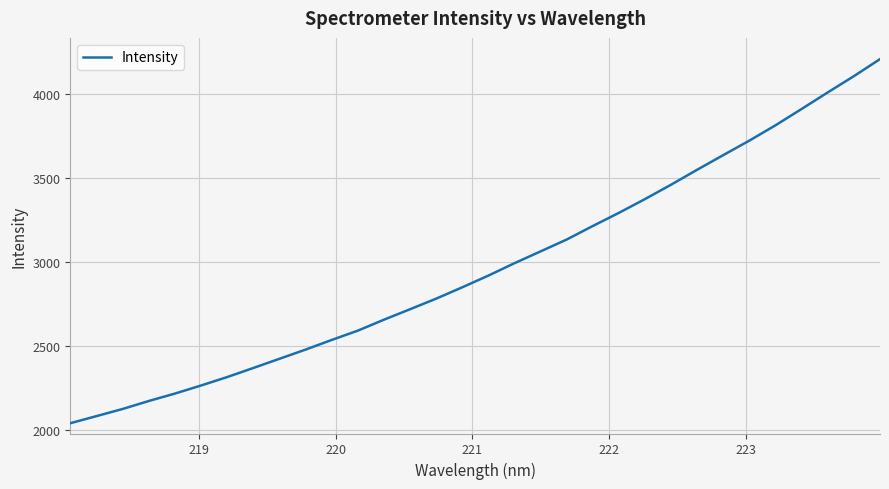

What is the difference between the maximum and minimum values?

2165.3